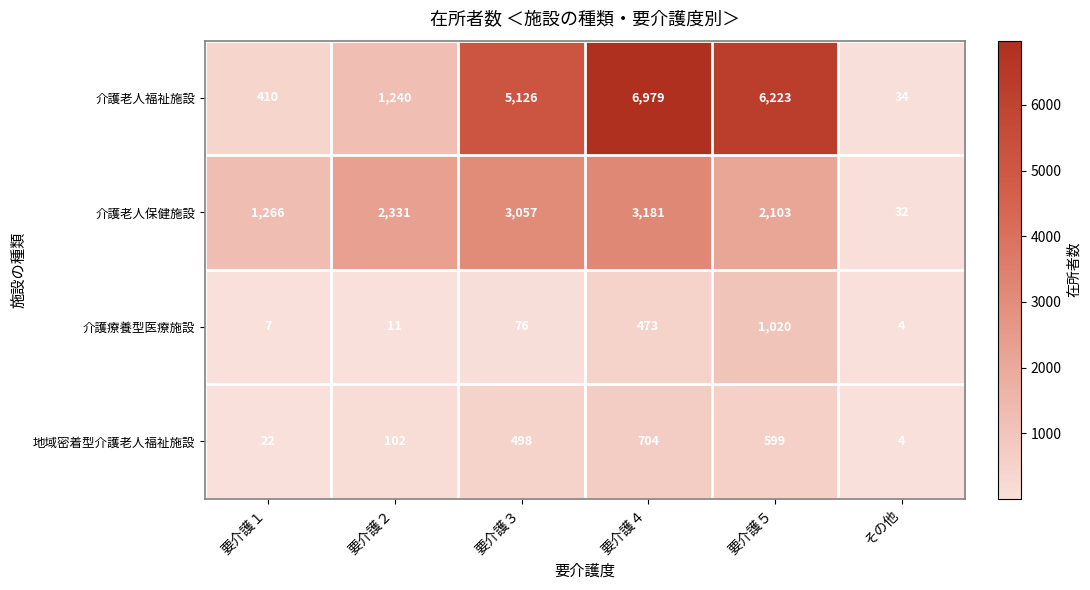

Rank the series at 要介護３ from lowest to highest value.

介護療養型医療施設, 地域密着型介護老人福祉施設, 介護老人保健施設, 介護老人福祉施設